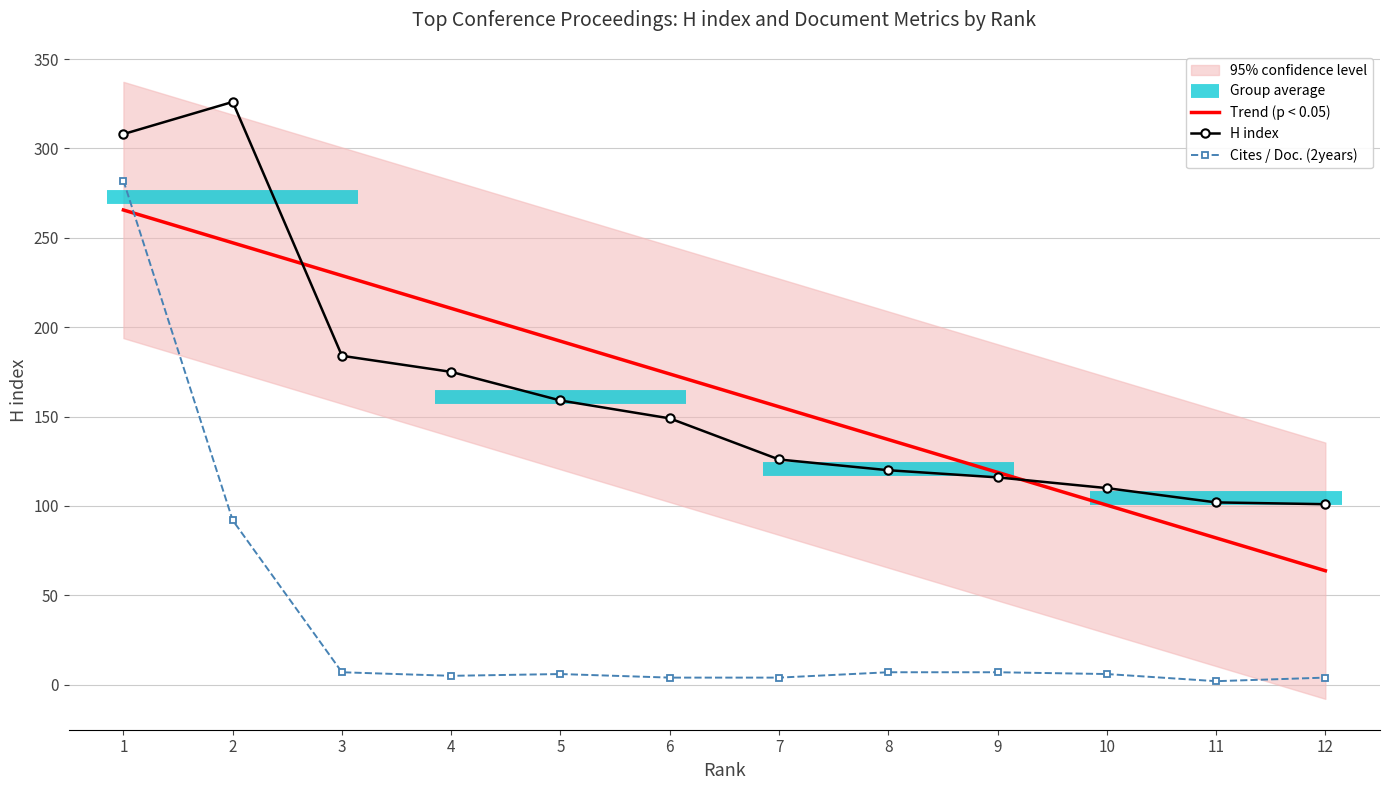

What is the difference between the second highest and minimum values in the Trend (p < 0.05) series?

183.4